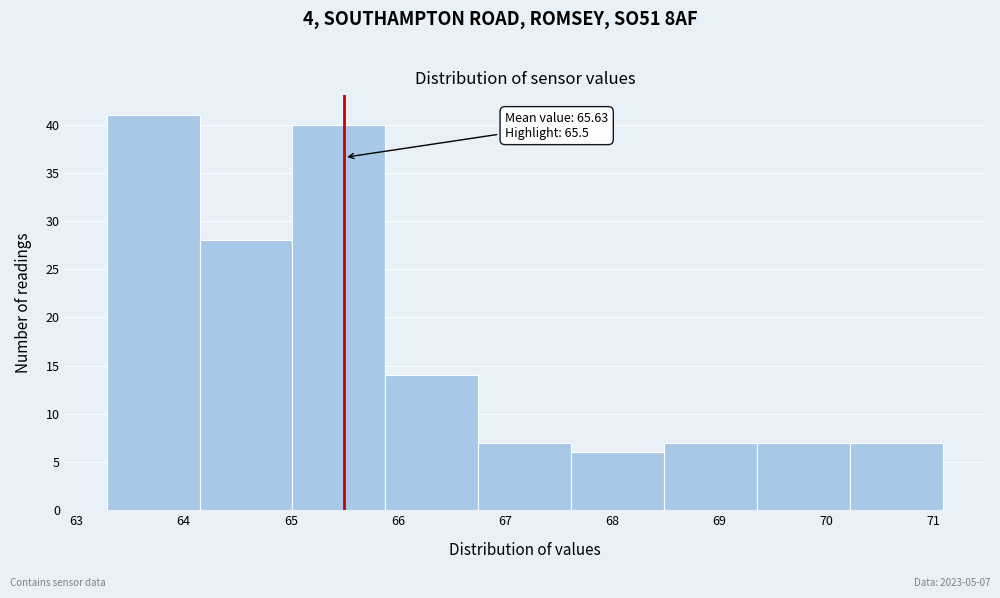

Which range on the x-axis has the tallest bar?

63.3 to 64.1